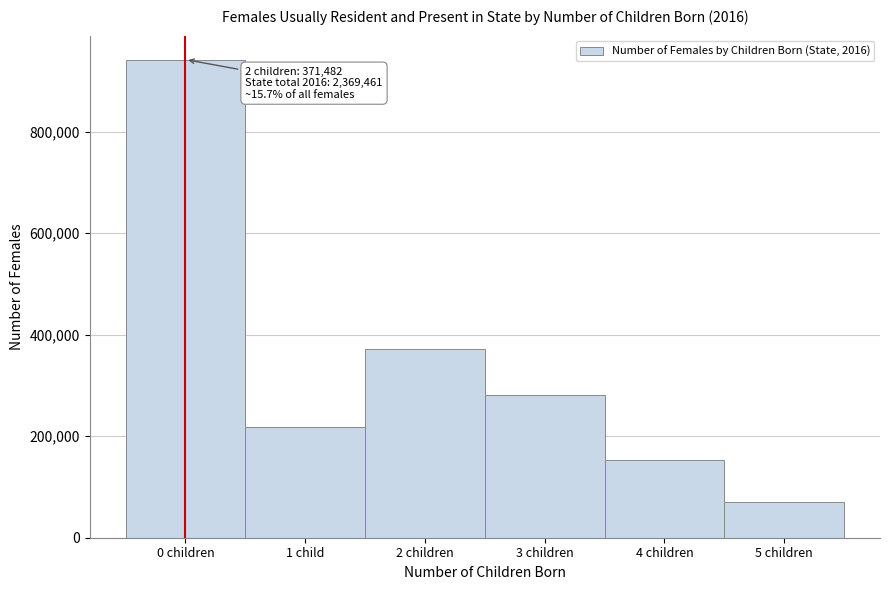

Reading left to right, what are all the values shown in this chart?

942236	217379	371482	280969	152669	70004